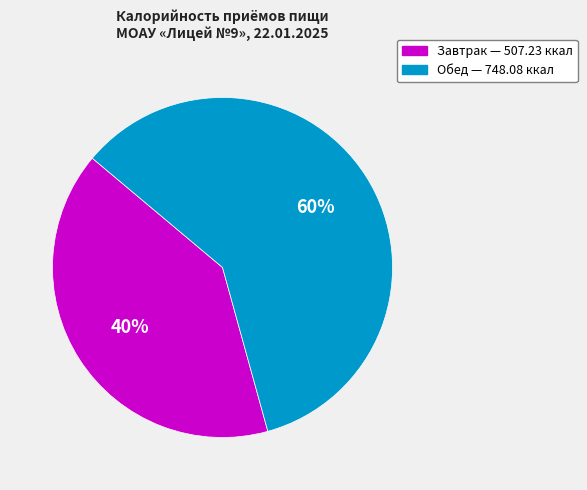

Is it true that Обед is 54% of the pie?

False